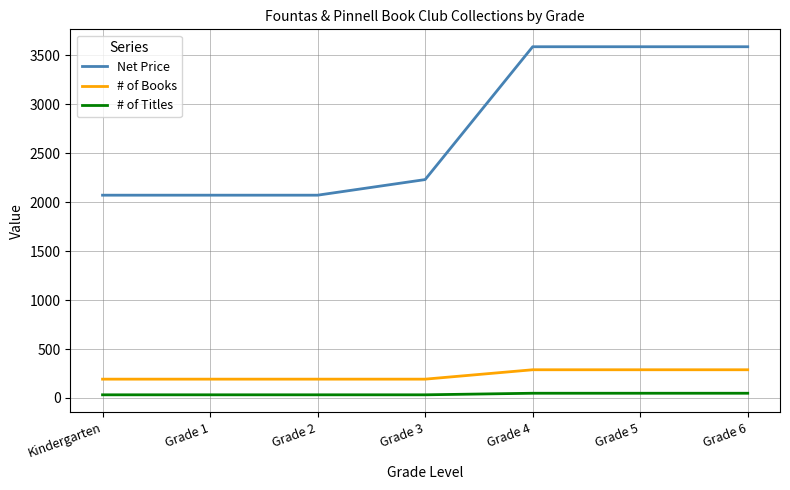

The # of Books series shows 288.0 at Grade 5. True or false?

True